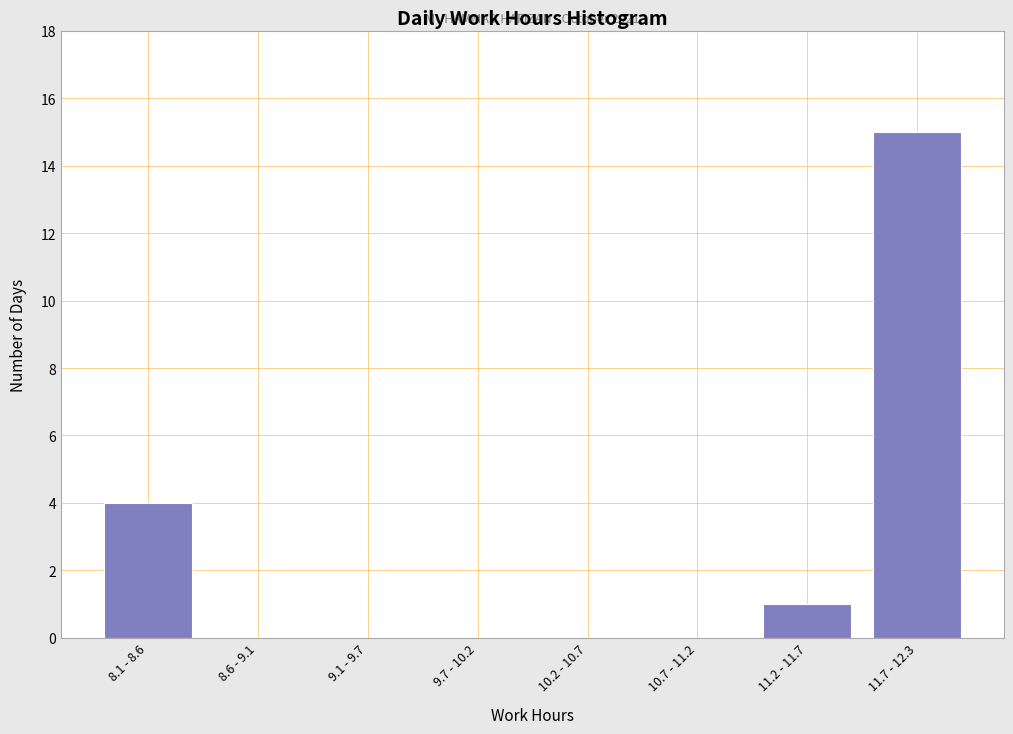

Reading left to right, transcribe all the data shown in this chart.

8.1 - 8.6=4	8.6 - 9.1=0	9.1 - 9.7=0	9.7 - 10.2=0	10.2 - 10.7=0	10.7 - 11.2=0	11.2 - 11.7=1	11.7 - 12.3=15